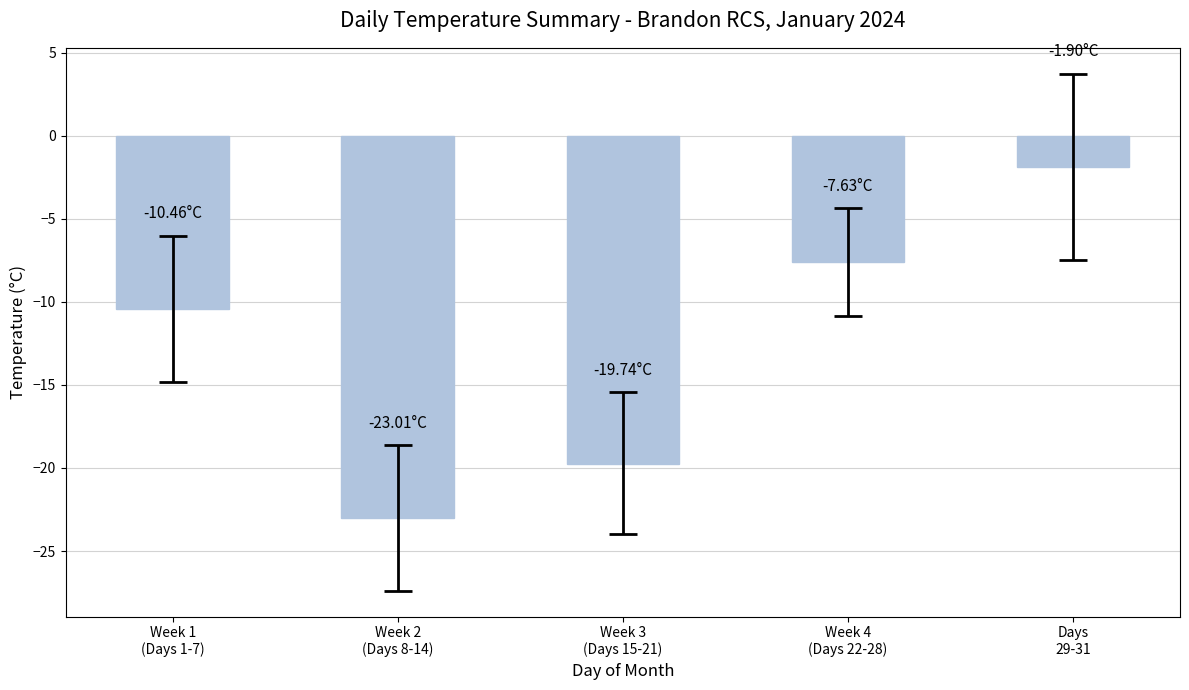

The value at Week 3
(Days 15-21) is -29.0. True or false?

False